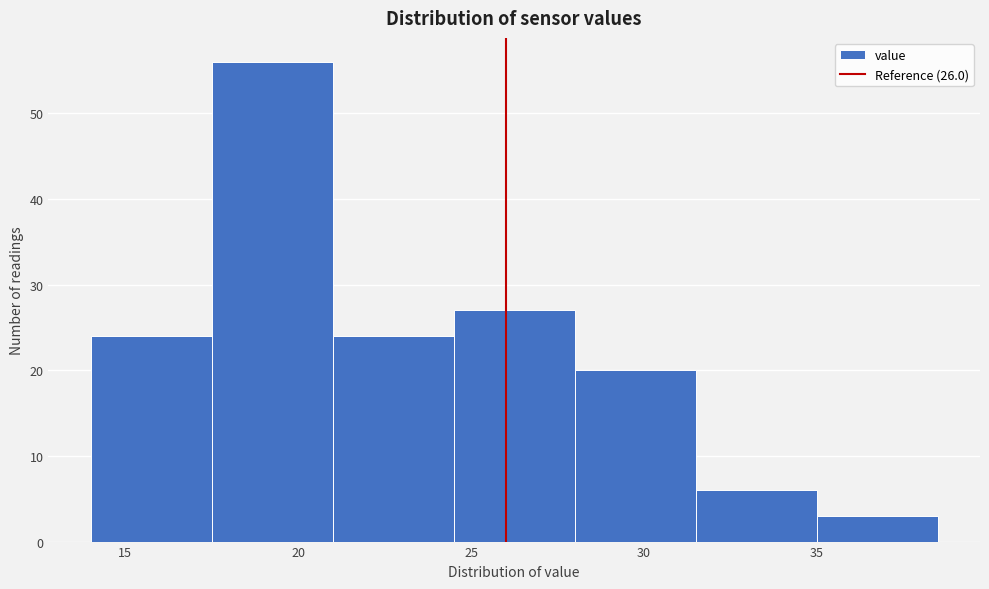

Reading left to right, list every bar in this chart as the range it spans on the x-axis followed by its height. The values are not printed on the chart, so give them approximately, as read against the axis.

14.0 to 17.5: 24
17.5 to 21.0: 56
21.0 to 24.5: 24
24.5 to 28.0: 27
28.0 to 31.5: 20
31.5 to 35.0: 6
35.0 to 38.5: 3